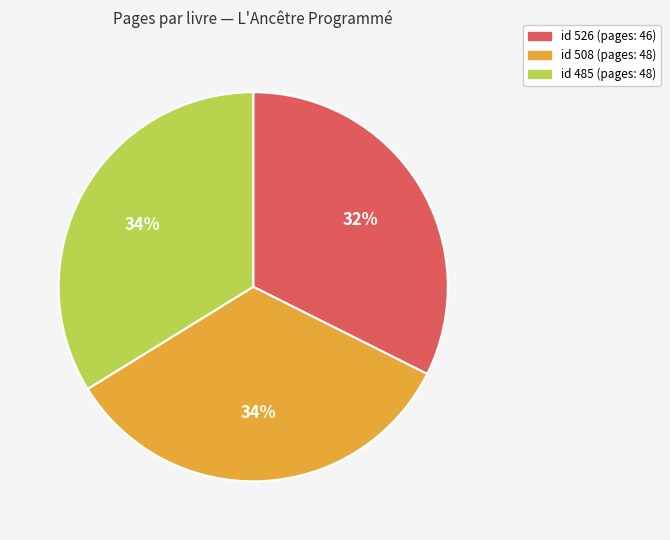

How many slices are in this pie chart?

3